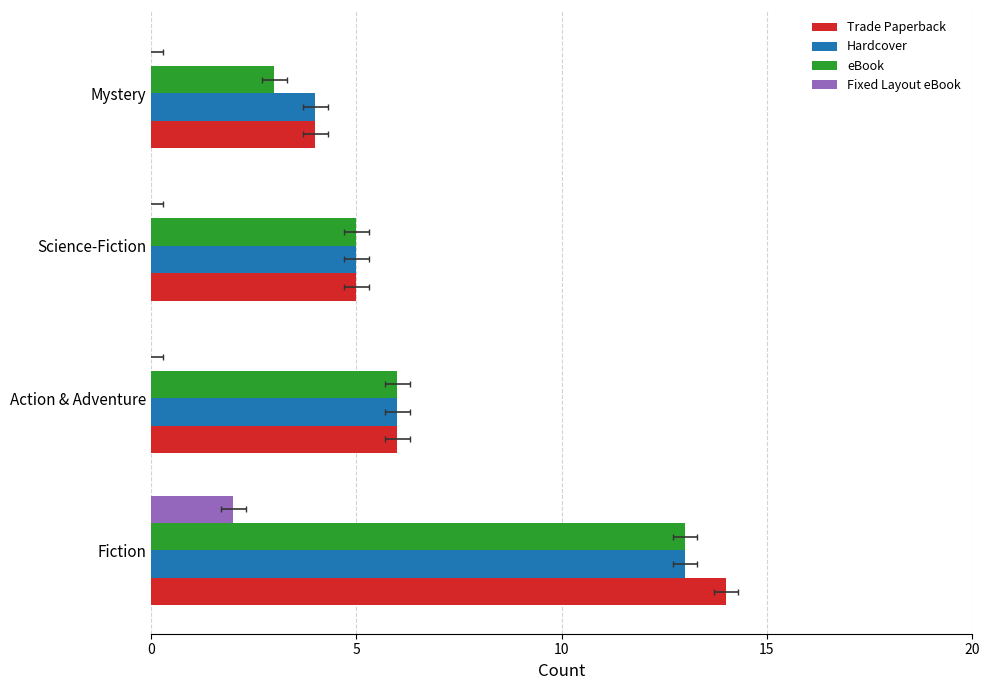

Does the chart contain any negative values?

No